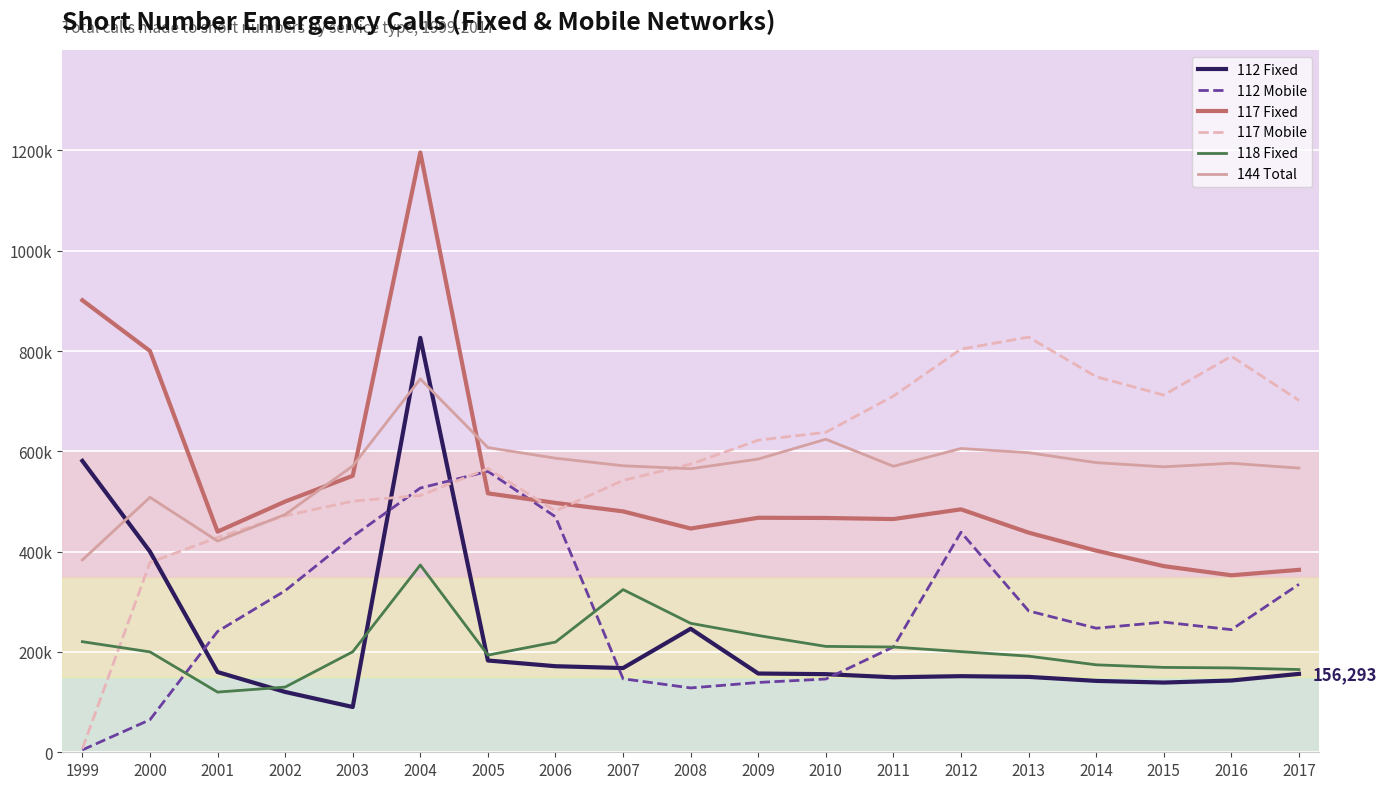

Where is the first local maximum for 117 Fixed?

2004